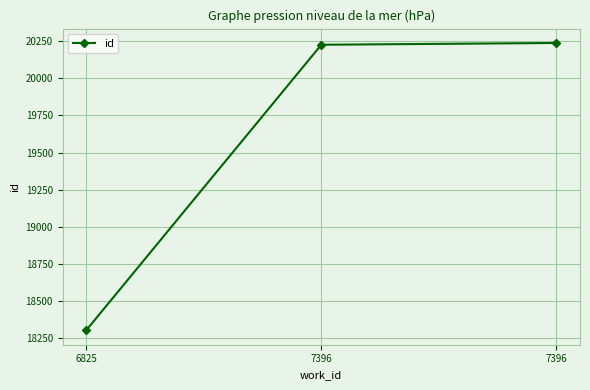

How many lines are shown in the chart?

1